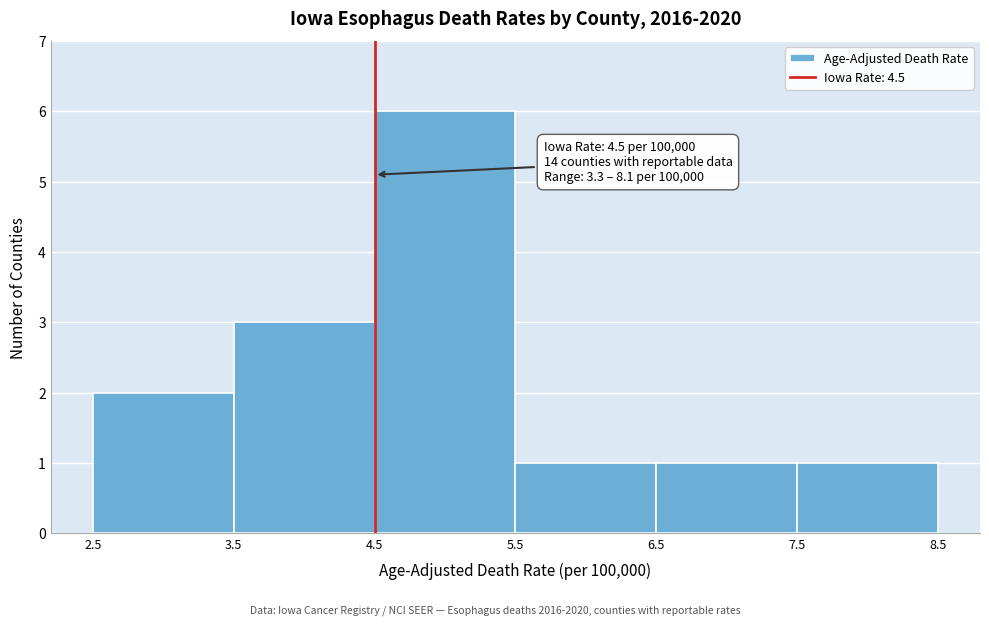

Which range on the x-axis has the tallest bar?

4.5 to 5.5